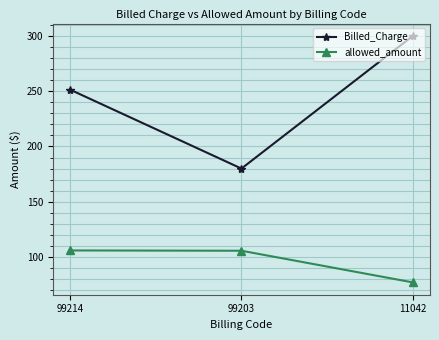

Which category has the highest value across all series?

11042